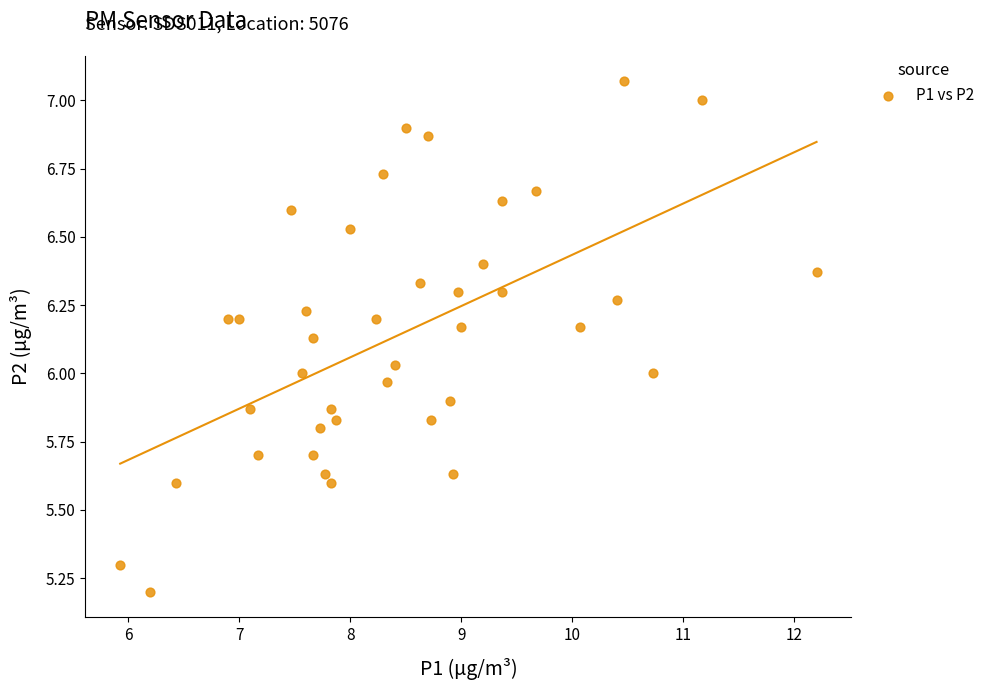

What is the range of Y values (max minus min)?

1.9